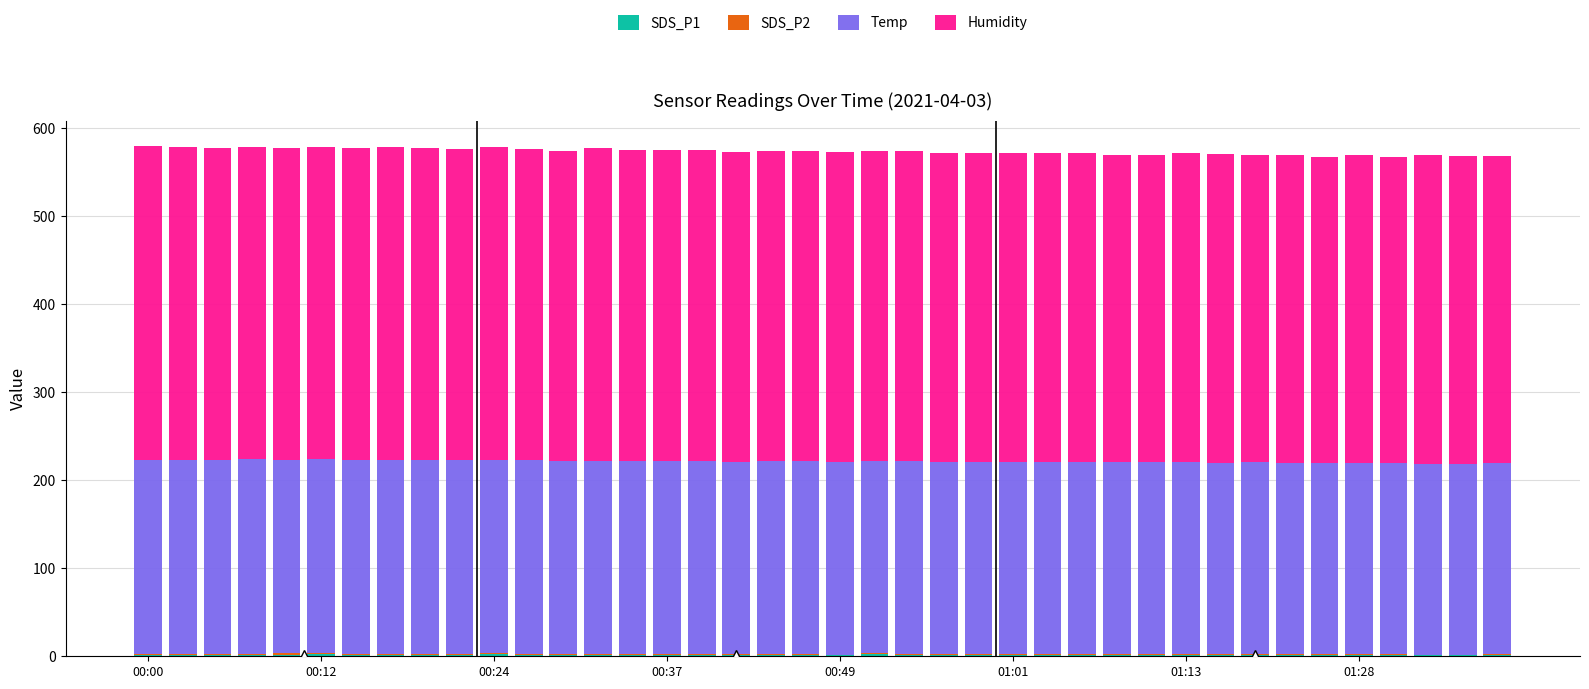

Are the bars horizontal?

No